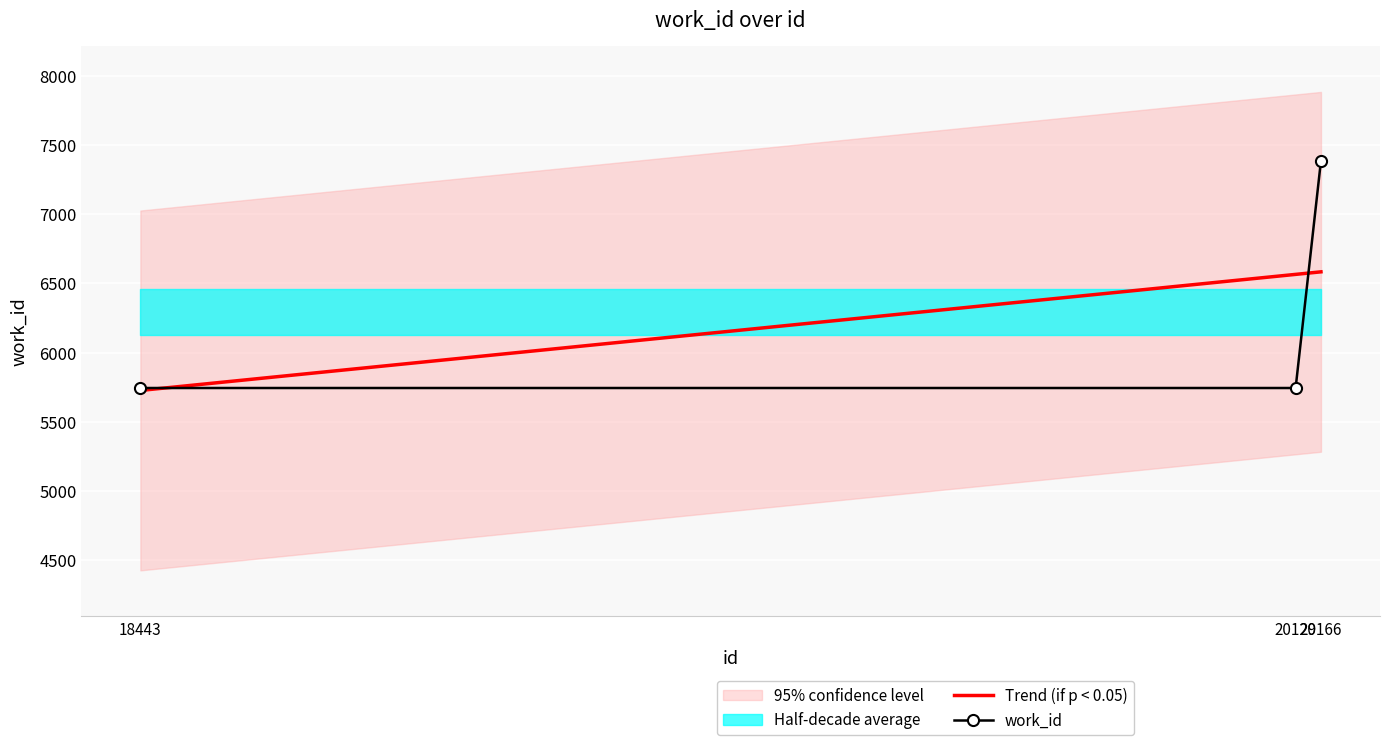

Which series has the largest total across all categories?

Trend (if p < 0.05)